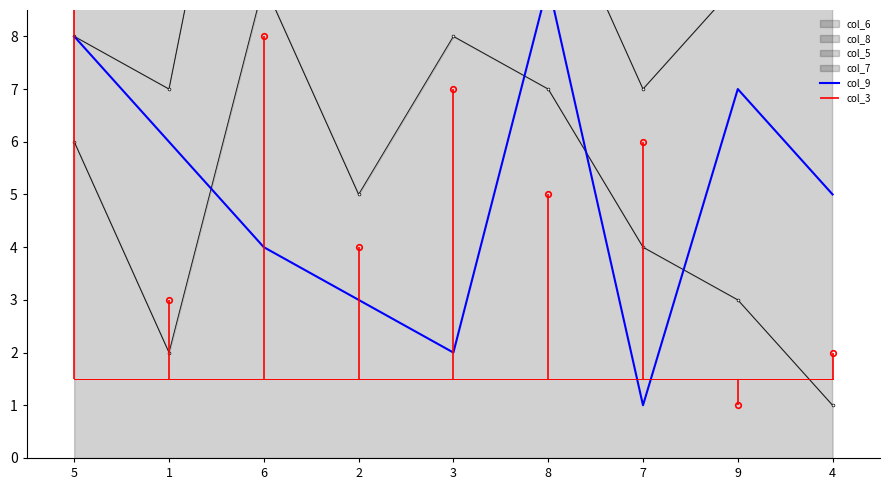

Reading right to left, extract all data points from this chart.

4=5	9=7	7=1	8=9	3=2	2=3	6=4	1=6	5=8